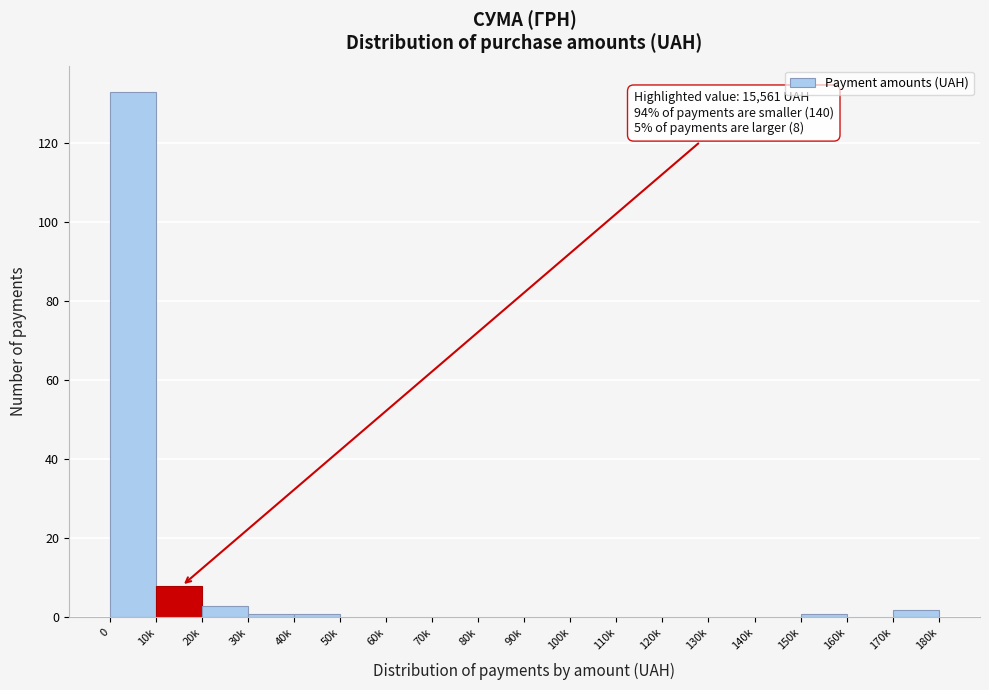

Reading left to right, extract all data points from this chart.

0=133	10k=8	20k=3	30k=1	40k=1	50k=0	60k=0	70k=0	80k=0	90k=0	100k=0	110k=0	120k=0	130k=0	140k=0	150k=1	160k=0	170k=2